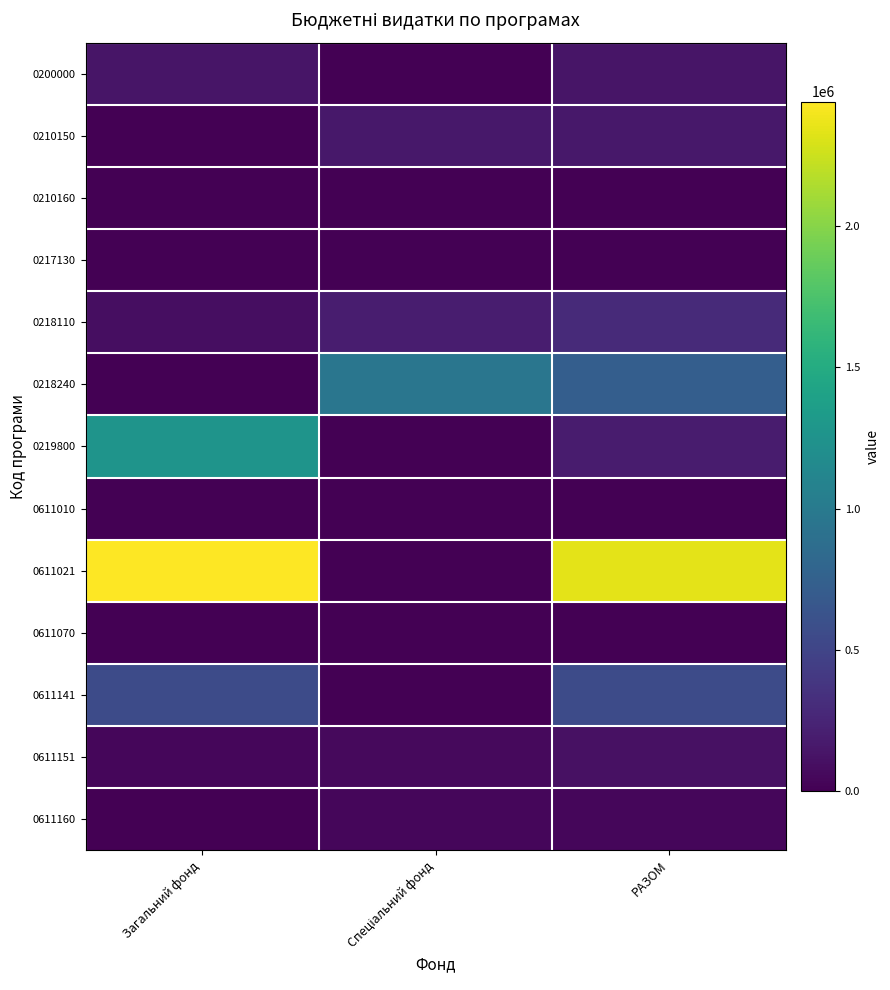

What is the spread (max minus min) of values at РАЗОМ?

2337250